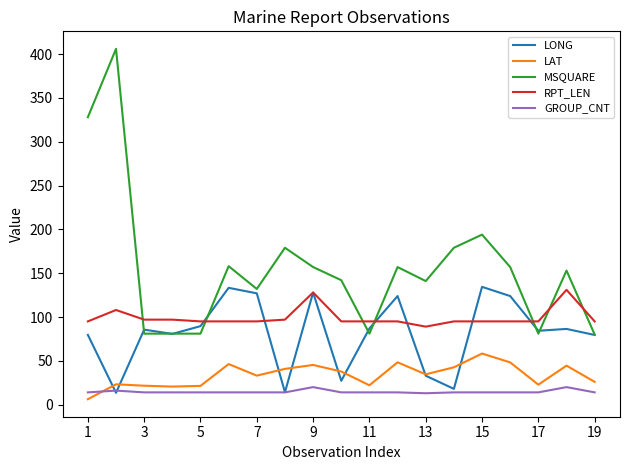

Which series has the largest total across all categories?

MSQUARE